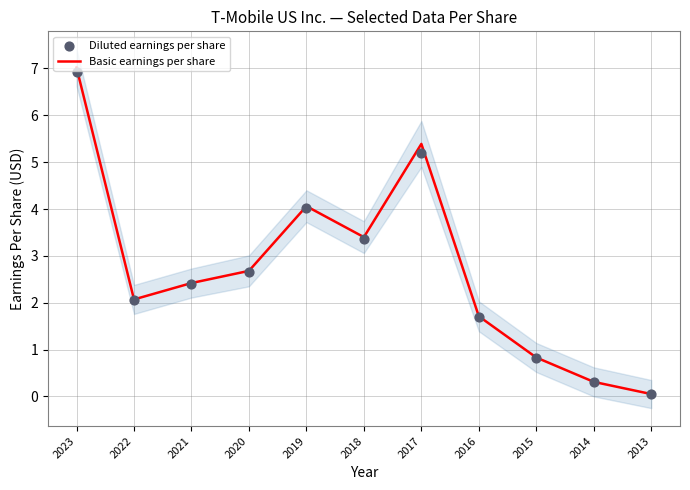

What is the total value across all series at 2018?

6.8